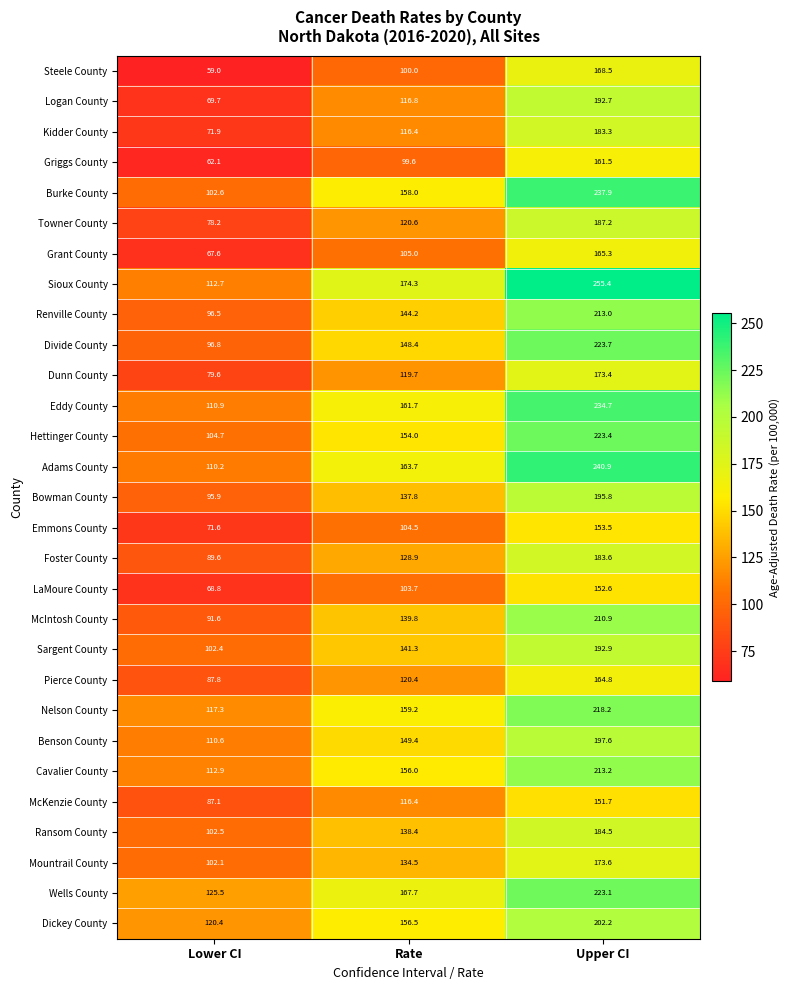

Is it true that Logan County equals 116.8 at Rate?

True